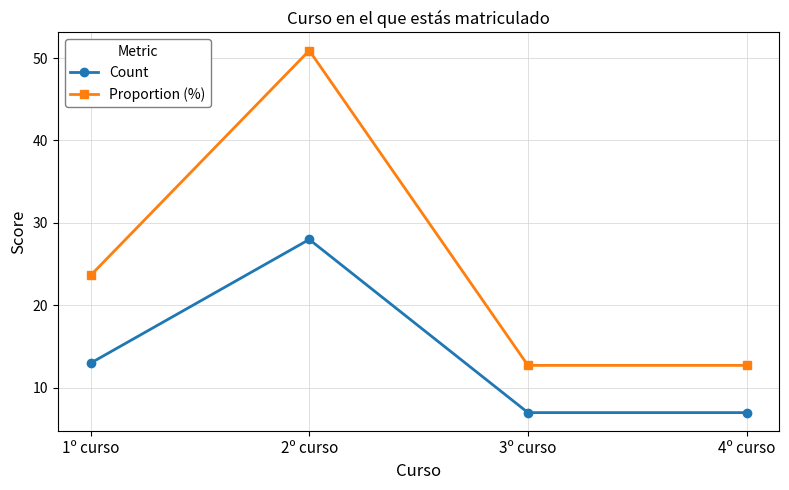

The Count series shows 9.4 at 4º curso. True or false?

False